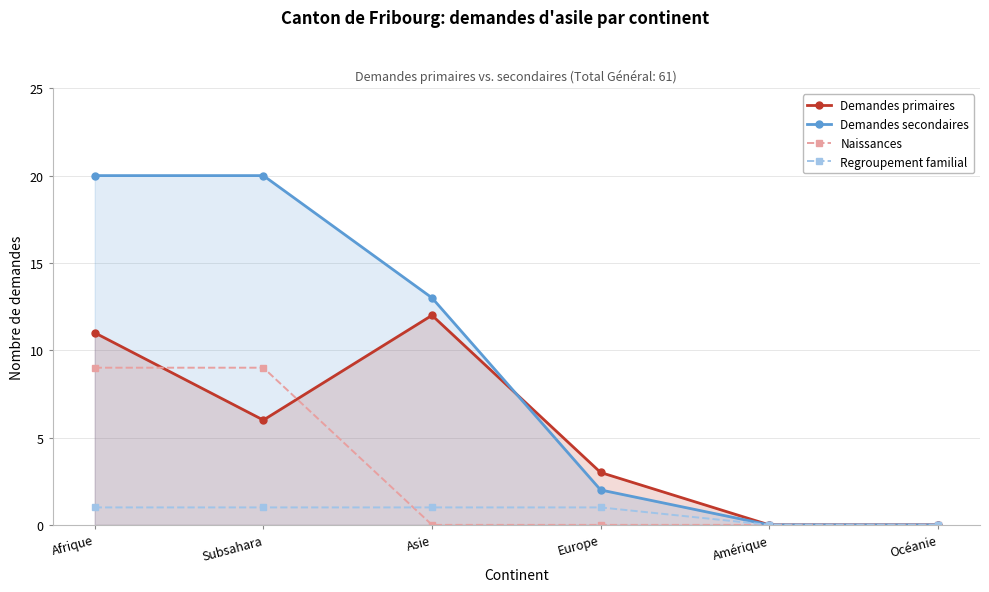

Reading right to left, extract all data points from this chart.

Demandes primaires: Océanie=0	Amérique=0	Europe=3	Asie=12	Subsahara=6	Afrique=11
Demandes secondaires: Océanie=0	Amérique=0	Europe=2	Asie=13	Subsahara=20	Afrique=20
Naissances: Océanie=0	Amérique=0	Europe=0	Asie=0	Subsahara=9	Afrique=9
Regroupement familial: Océanie=0	Amérique=0	Europe=1	Asie=1	Subsahara=1	Afrique=1